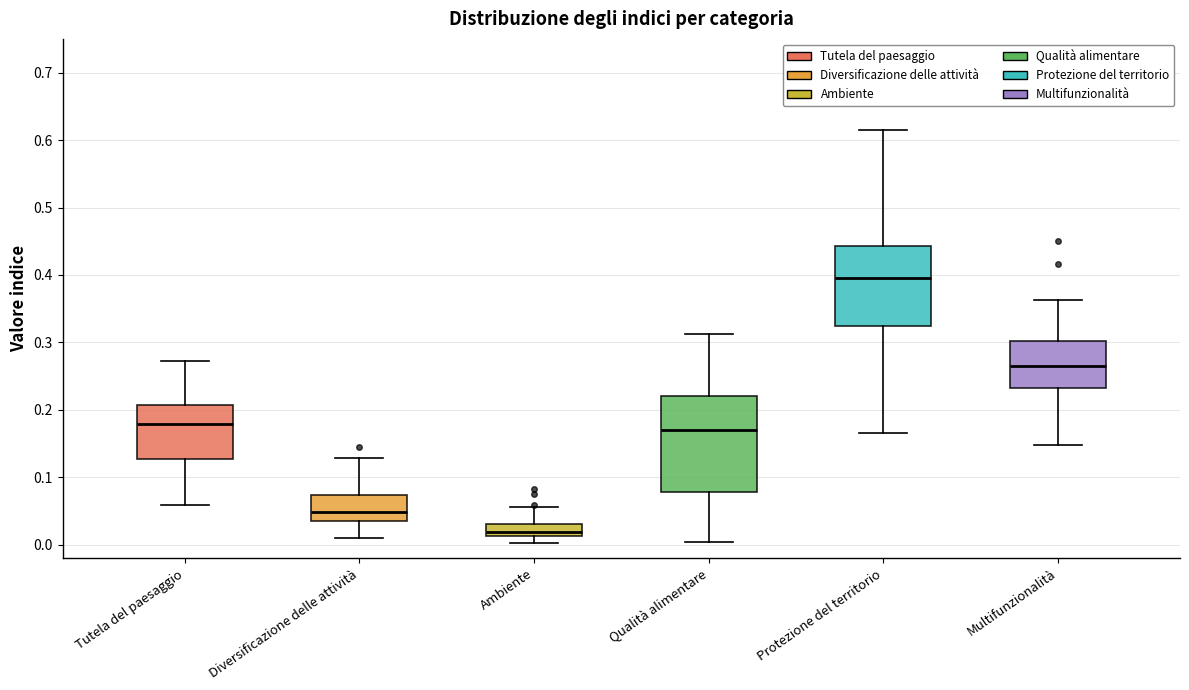

Where is the lower edge of the box for Protezione del territorio on the y-axis? The values are not printed on the chart, so give them approximately, as read against the axis.

0.32